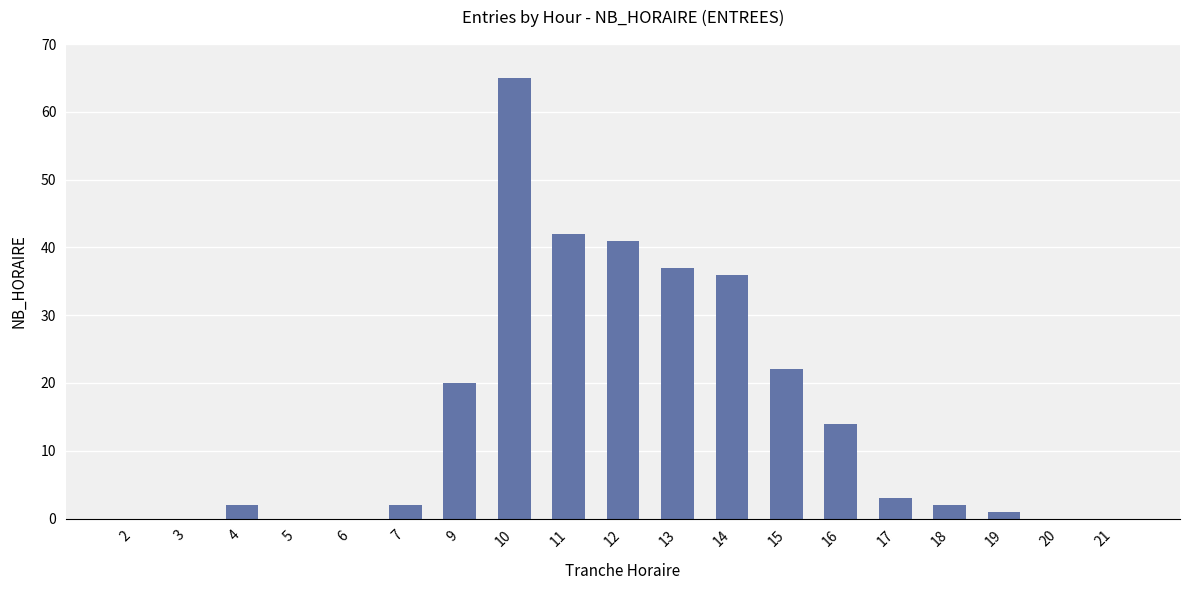

The value at 2 is 28. True or false?

False